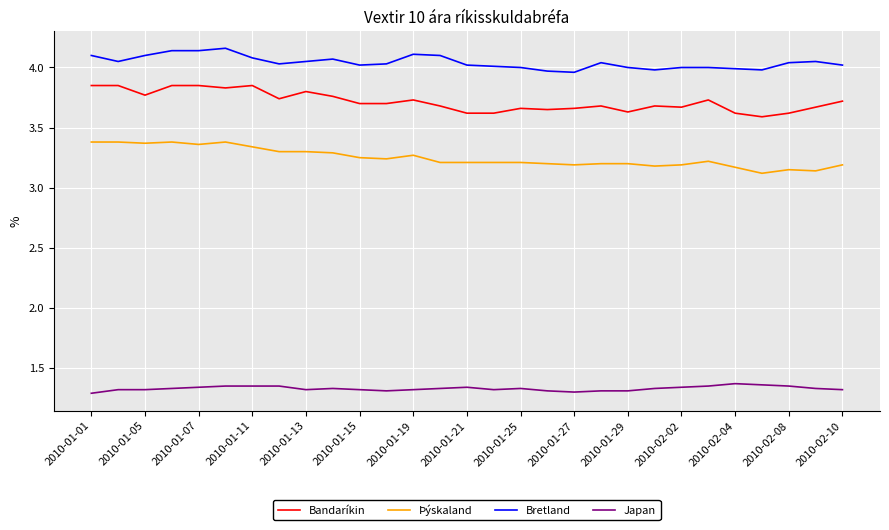

True or false: Japan and Þýskaland intersect in this chart.

False